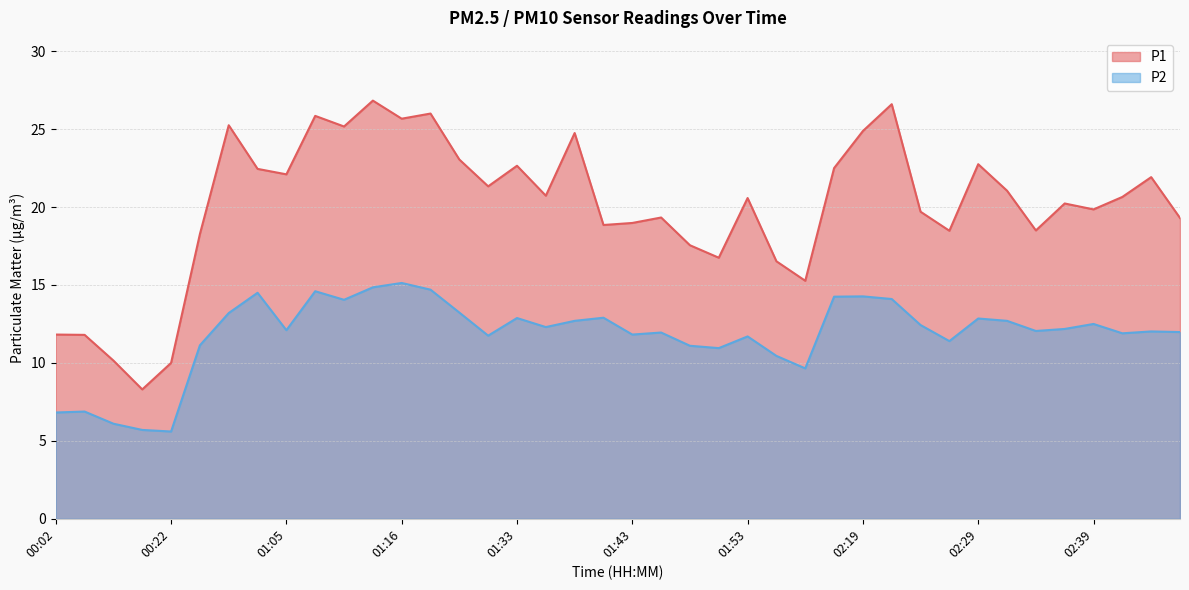

What is the highest value of the P2 series?

15.1